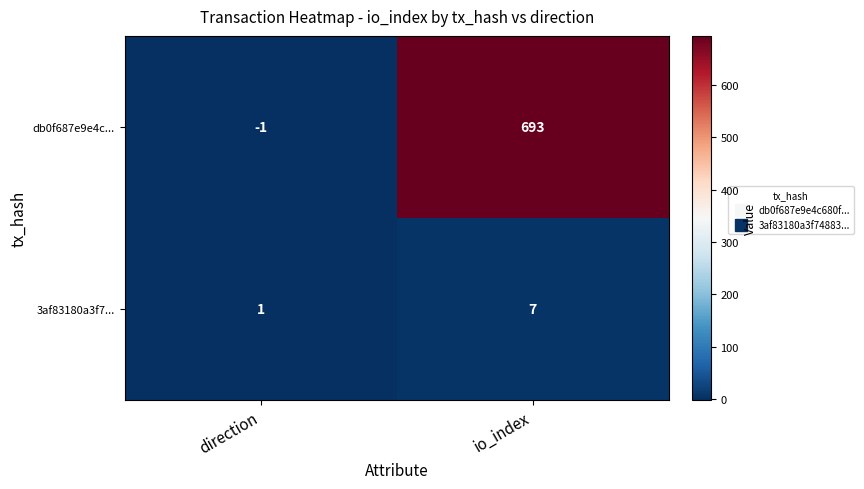

What is the smallest value displayed?

-1